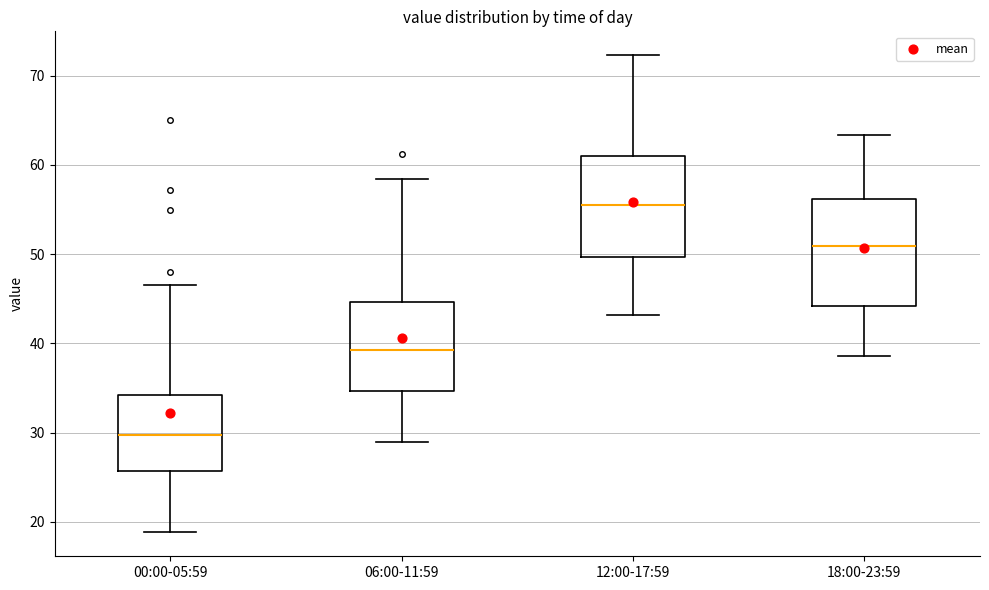

Where is the upper edge of the box for 18:00-23:59 on the y-axis? The values are not printed on the chart, so give them approximately, as read against the axis.

56